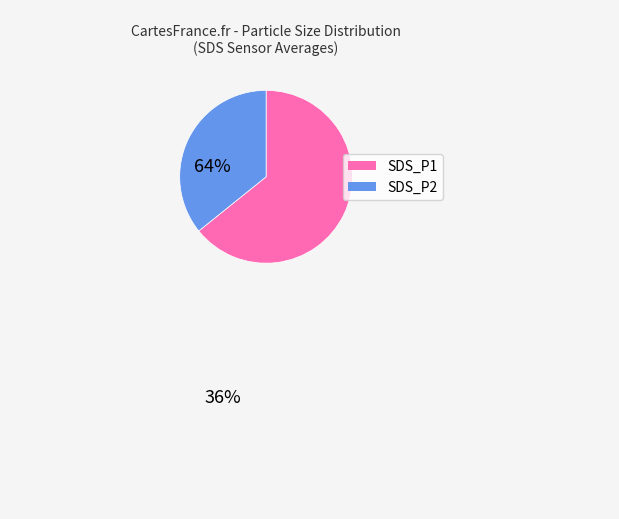

What is the ratio of the value at SDS_P2 to the value at SDS_P1?

0.6